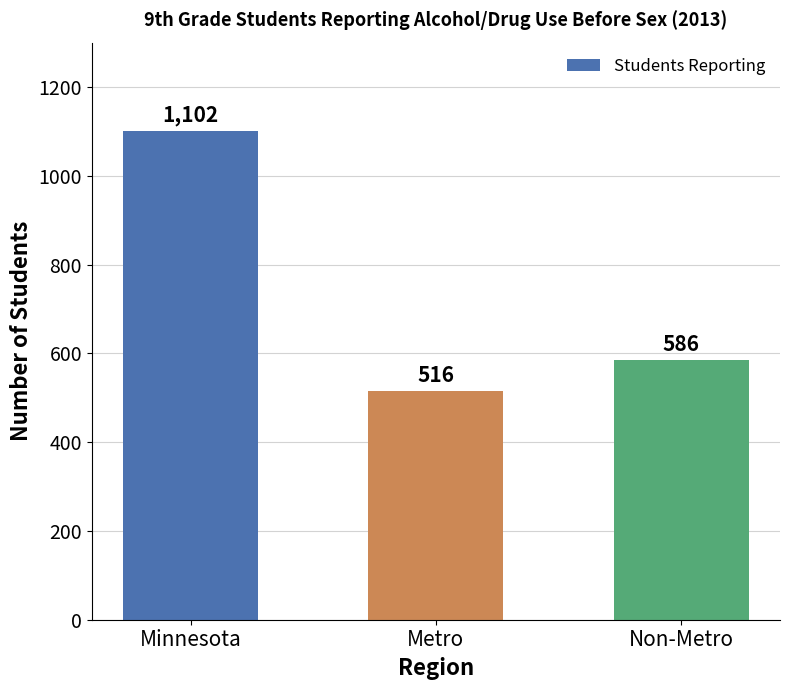

Does the chart contain stacked bars?

No